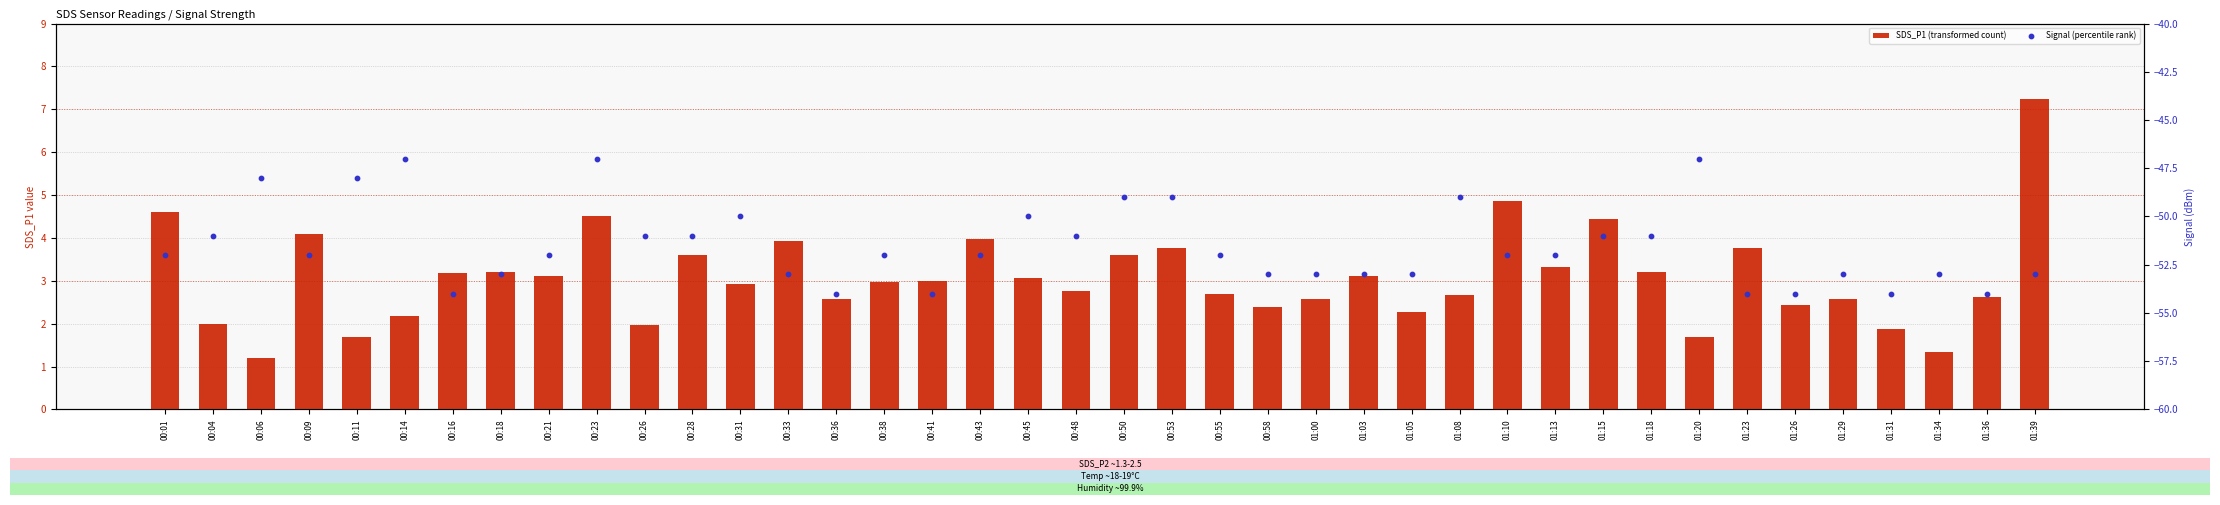

At which category is the sum across all series the highest?

00:23